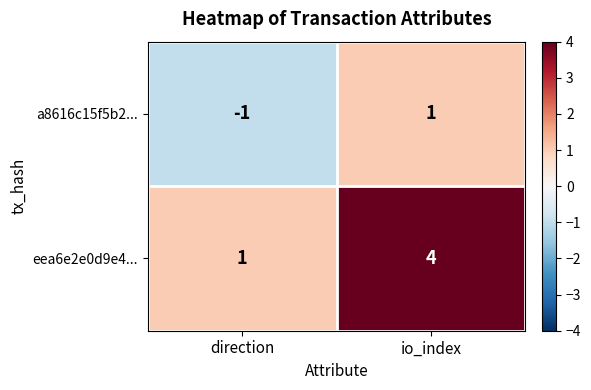

Rank the series by their average value, from lowest to highest.

a8616c15f5b2..., eea6e2e0d9e4...